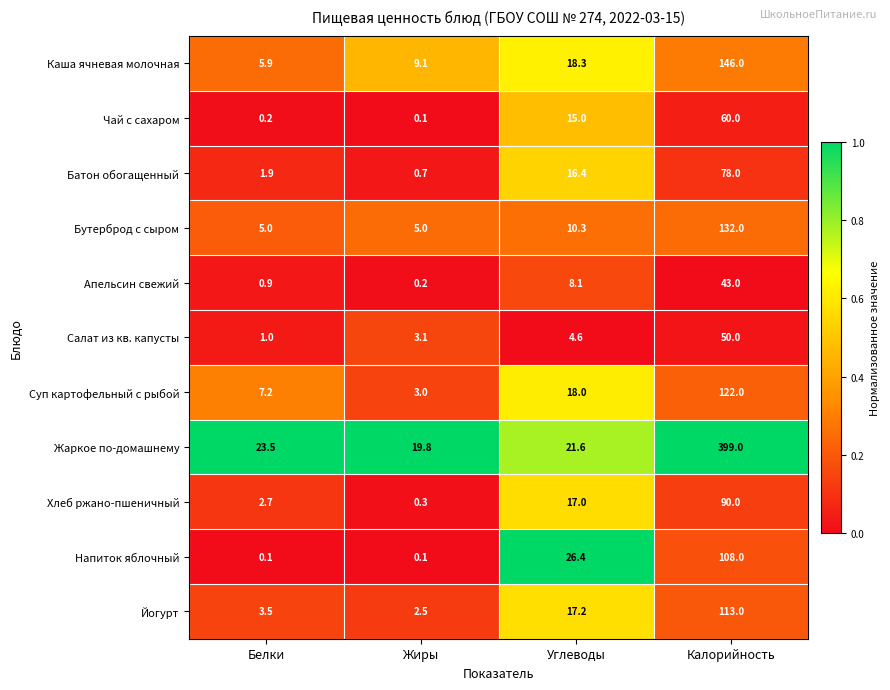

Which series changed the most between Белки and Углеводы?

Напиток яблочный